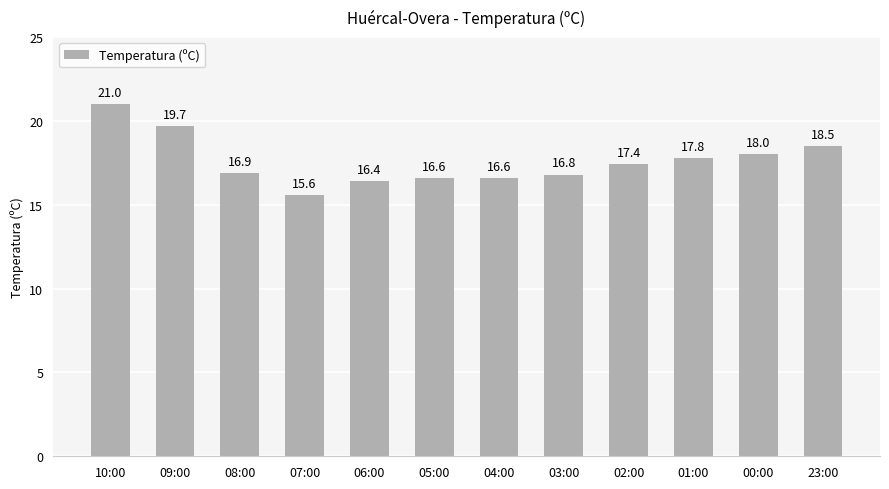

Where is the data nearest to the value 18?

00:00